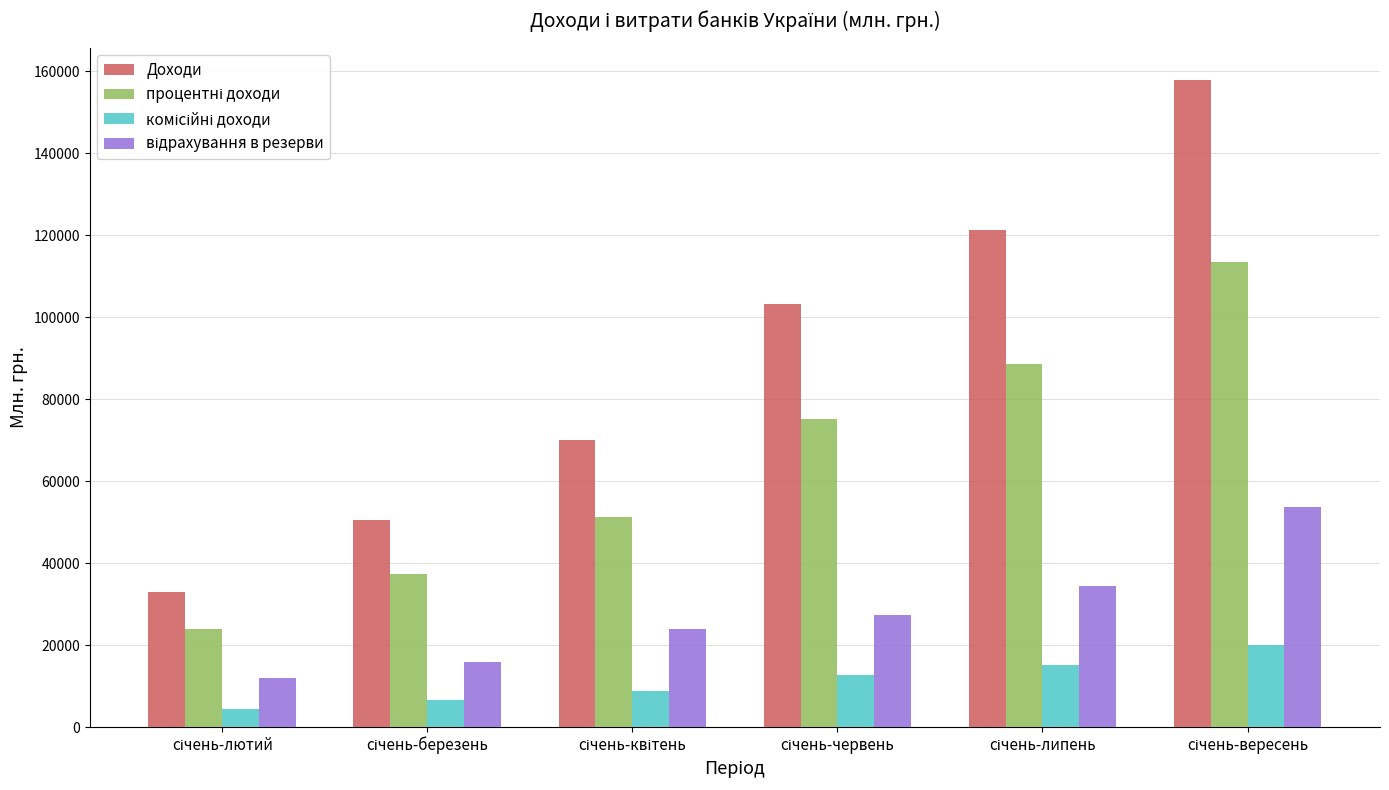

How many series are shown in this chart?

4